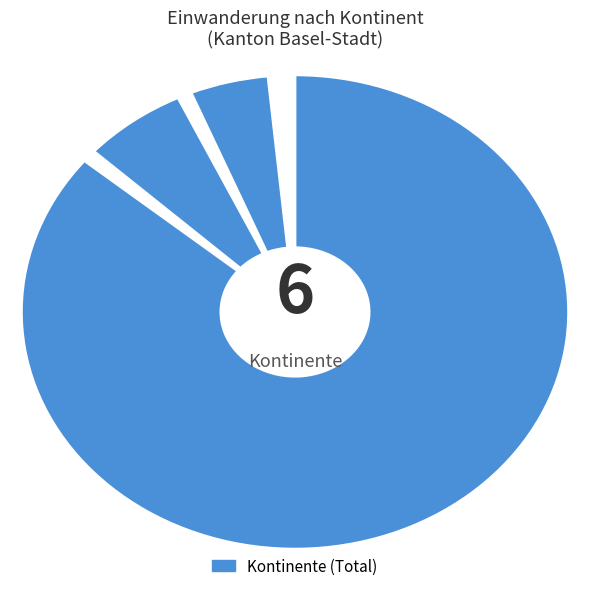

Which category has the smallest portion of the pie?

Herkunft unbekannt